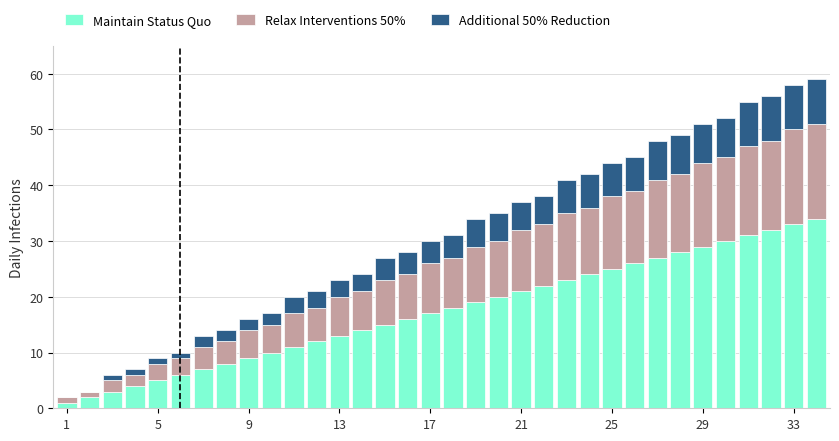

What are all the series names shown in the legend?

Maintain Status Quo, Relax Interventions 50%, Additional 50% Reduction